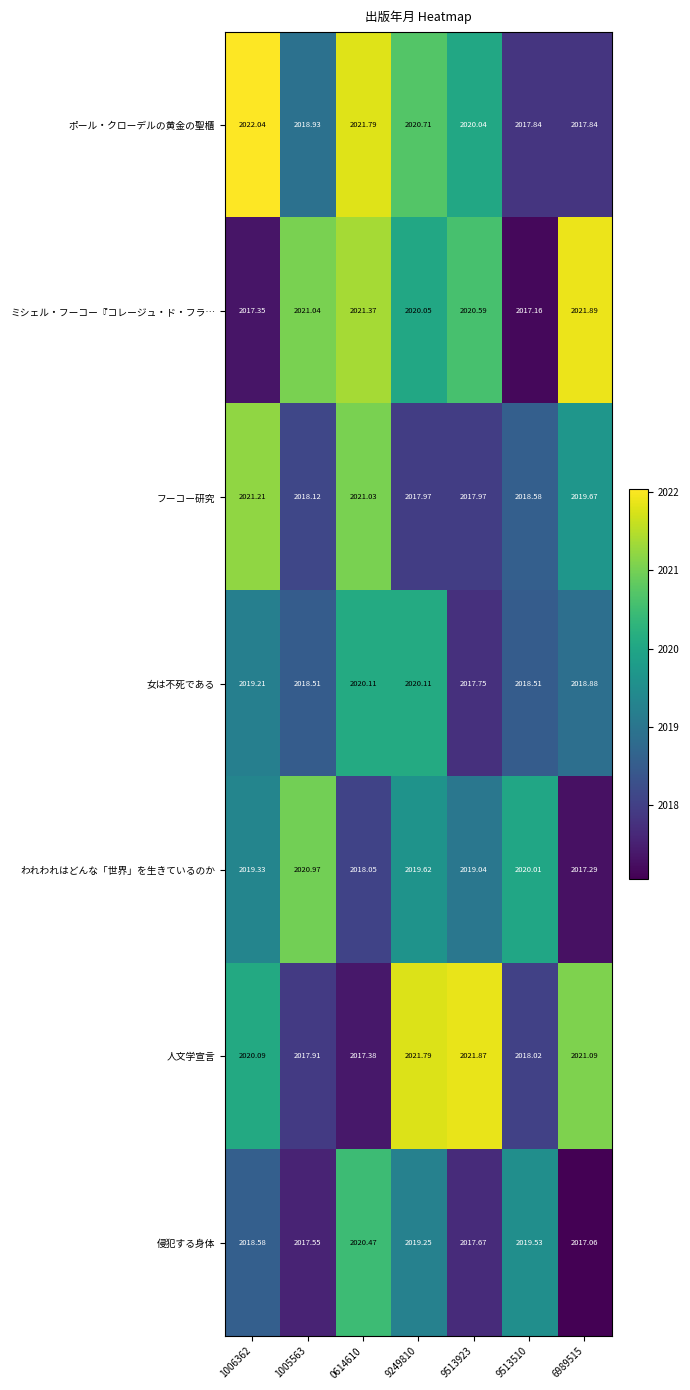

Rank the series at 0614610 from highest to lowest value.

ポール・クローデルの黄金の聖櫃, ミシェル・フーコー『コレージュ・ド・フラ…, フーコー研究, 侵犯する身体, 女は不死である, われわれはどんな「世界」を生きているのか, 人文学宣言